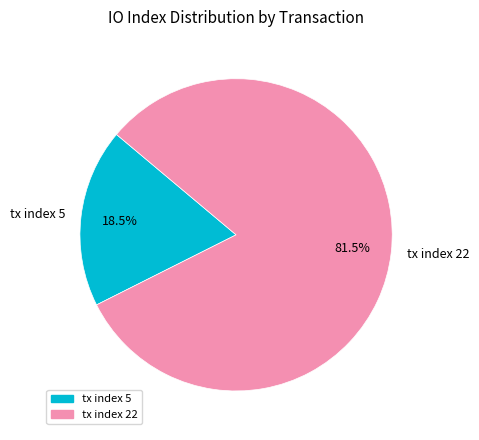

Which slice represents more than half of the pie?

tx index 22